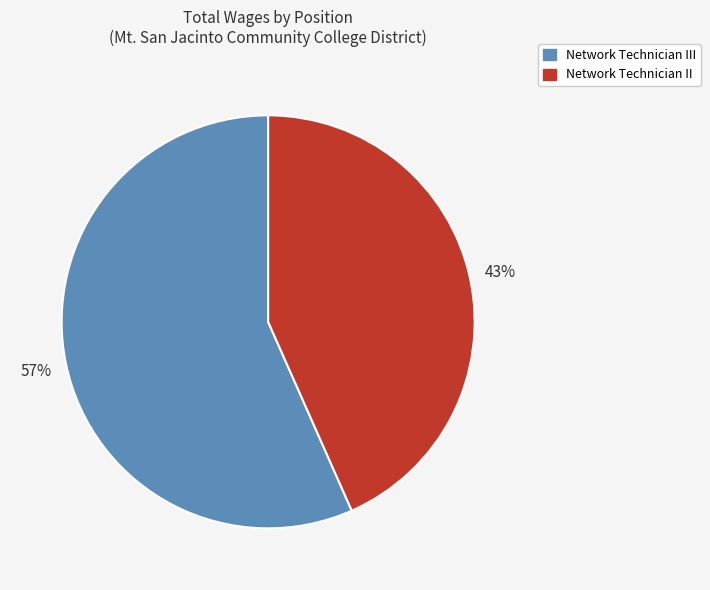

What is the largest slice in the pie chart?

Network Technician III